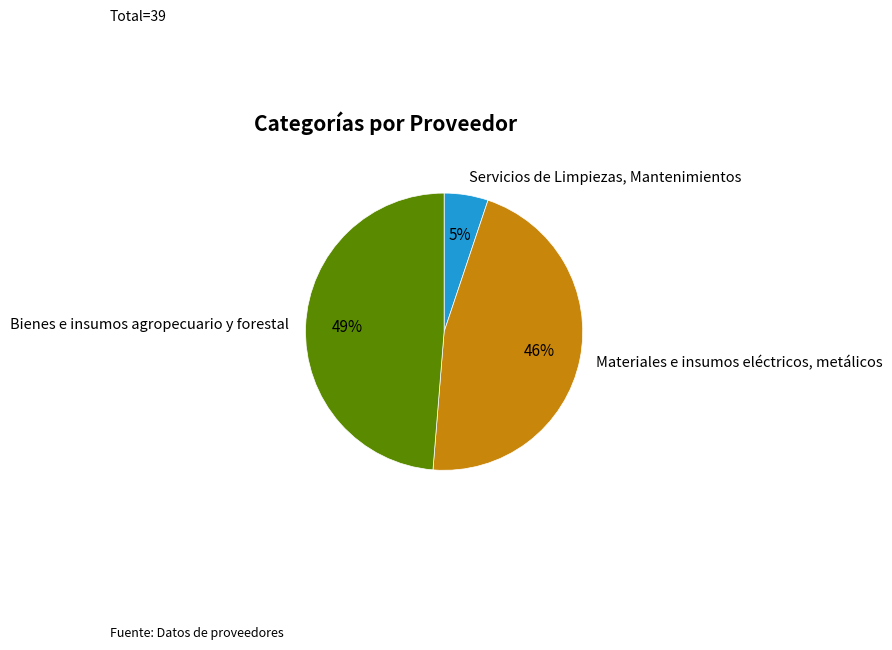

Is there a majority slice in this chart?

No